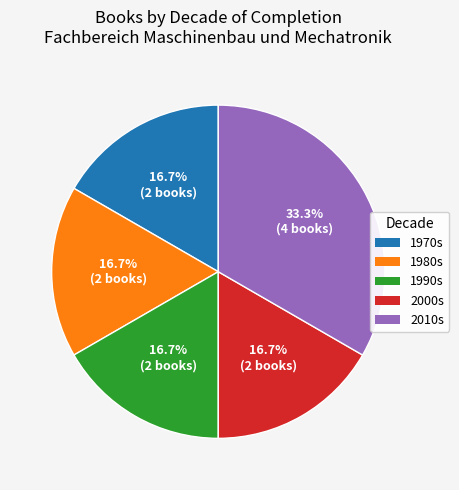

Is 2000s the majority of the pie?

No